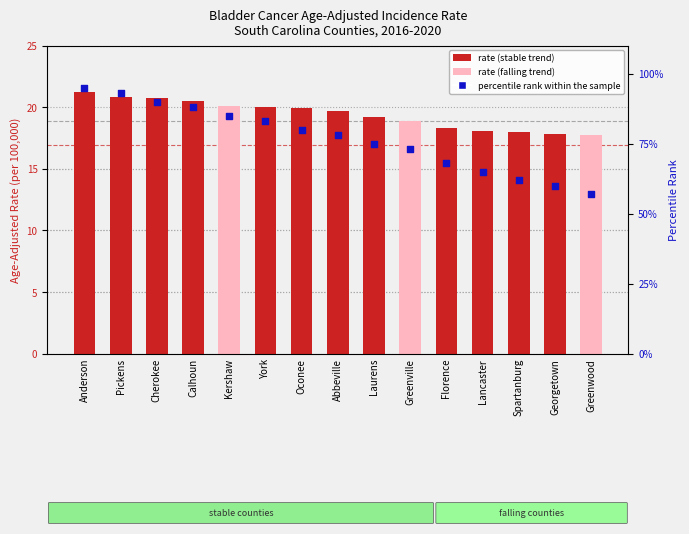

Which series reaches the maximum Y coordinate?

percentile rank within the sample